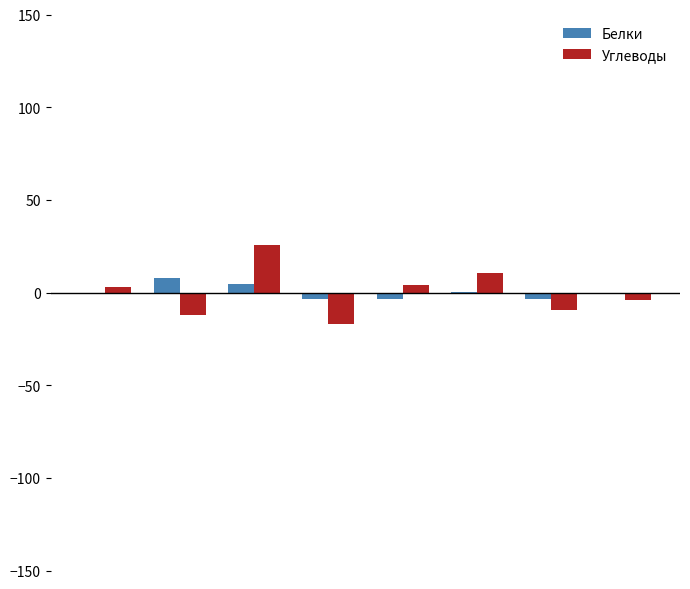

What is the maximum value shown in the chart?

25.8